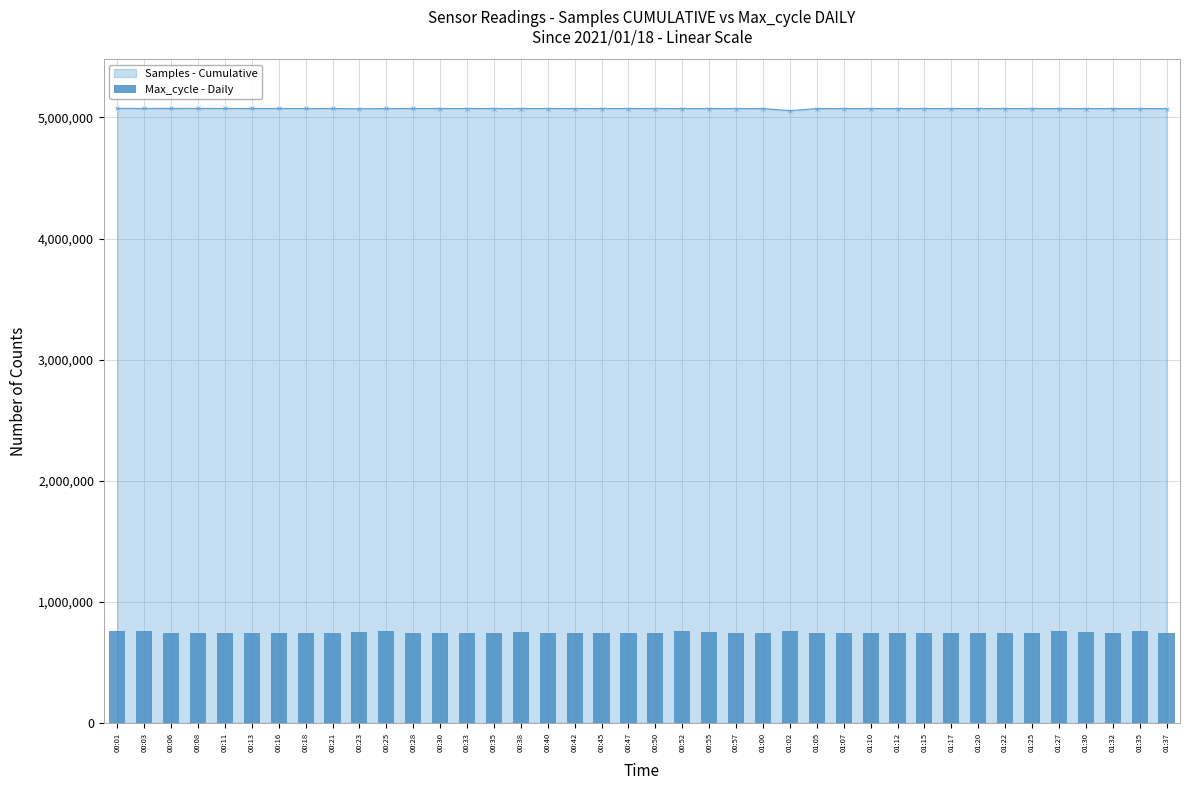

Rank the categories by value from highest to lowest.

00:25, 01:35, 01:27, 01:02, 00:03, 00:01, 00:52, 00:23, 01:30, 00:38, 00:55, 01:12, 00:40, 00:06, 00:16, 01:15, 01:17, 00:57, 00:18, 01:37, 01:25, 00:30, 00:35, 00:45, 01:05, 01:07, 01:22, 01:32, 00:42, 00:21, 00:50, 01:20, 00:13, 00:47, 01:00, 01:10, 00:11, 00:33, 00:08, 00:28